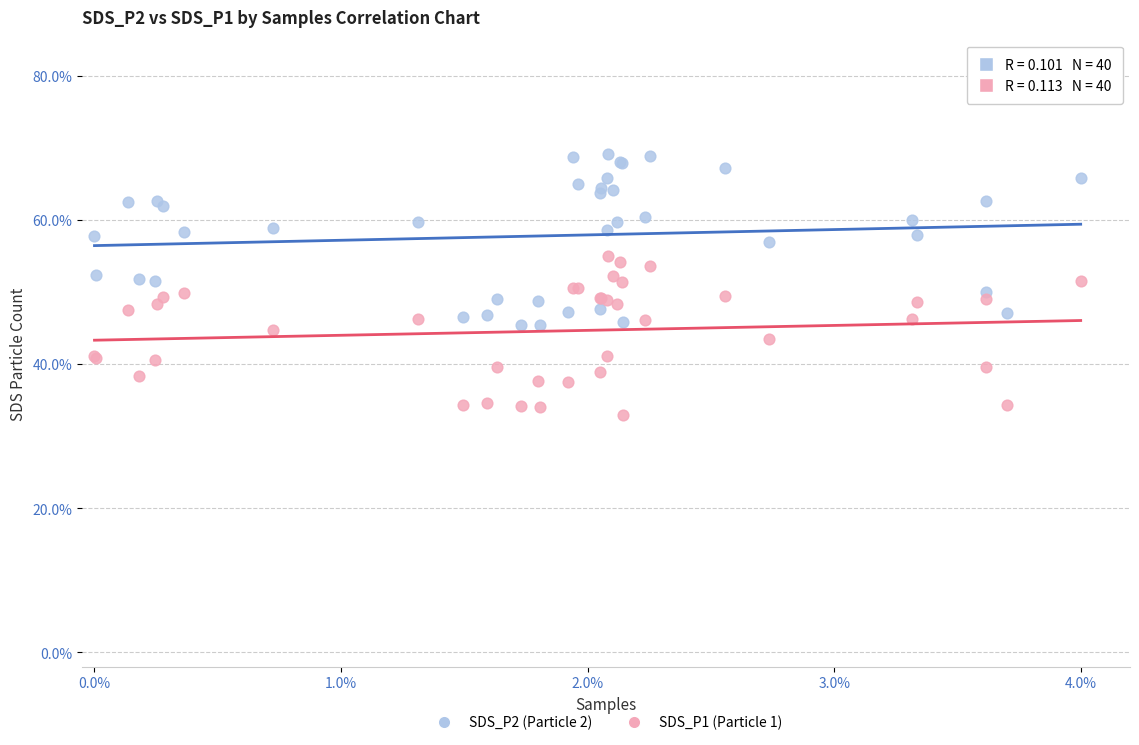

What are all the series names shown in the legend?

SDS_P2 (Particle 2), SDS_P1 (Particle 1)